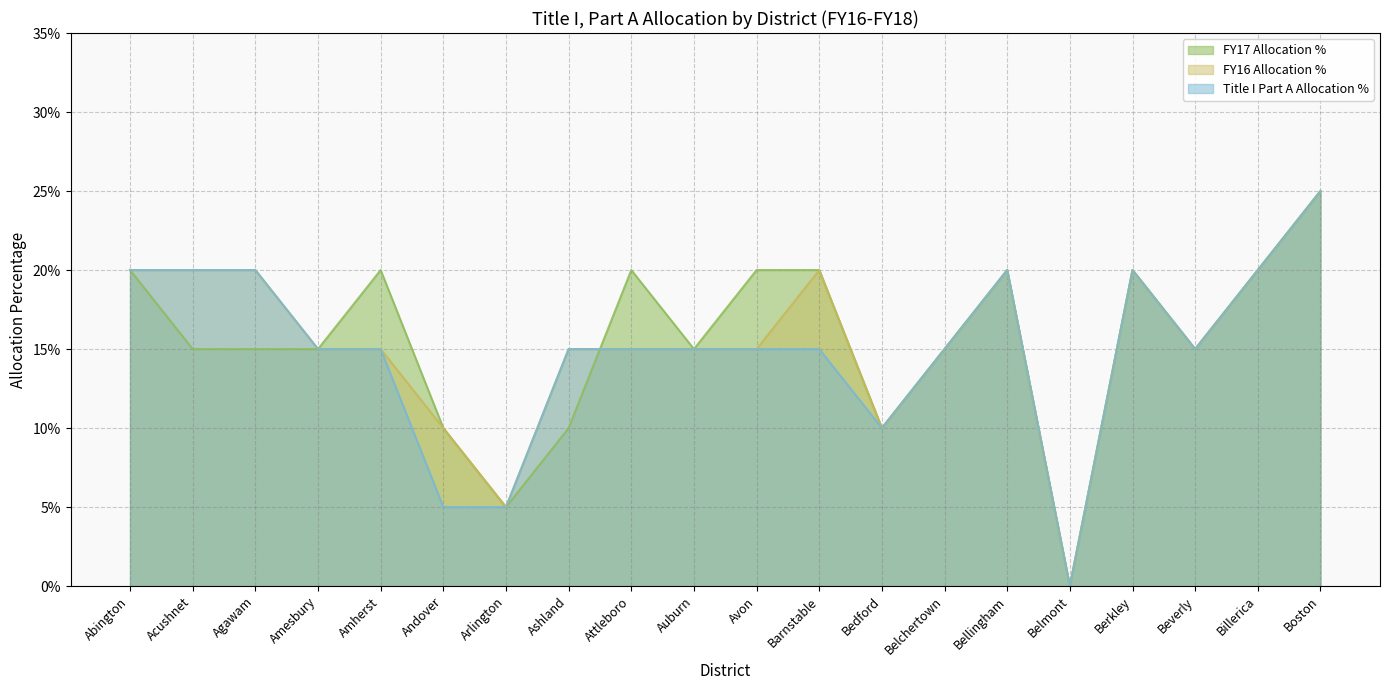

Which series has the largest total across all categories?

FY17 Allocation %